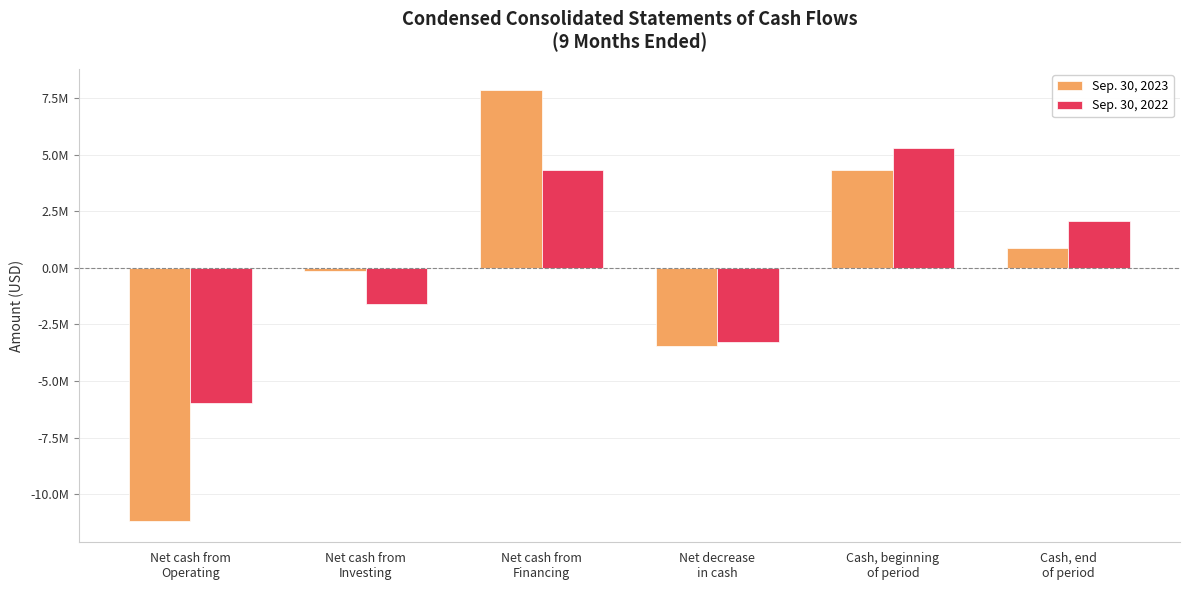

Between Net cash from
Operating and Cash, beginning
of period, which series saw the biggest shift?

Sep. 30, 2023